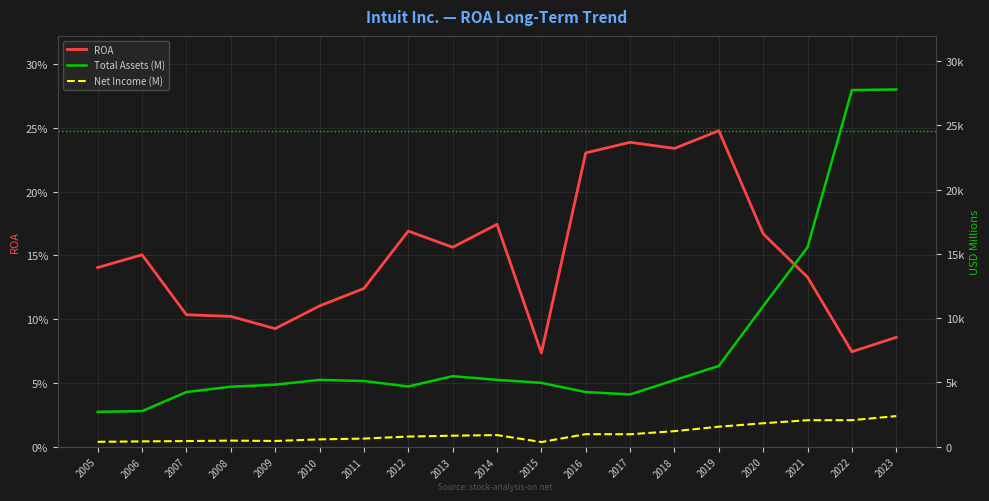

In Net Income (M), how many points are lower than both neighbors (excluding endpoints)?

3